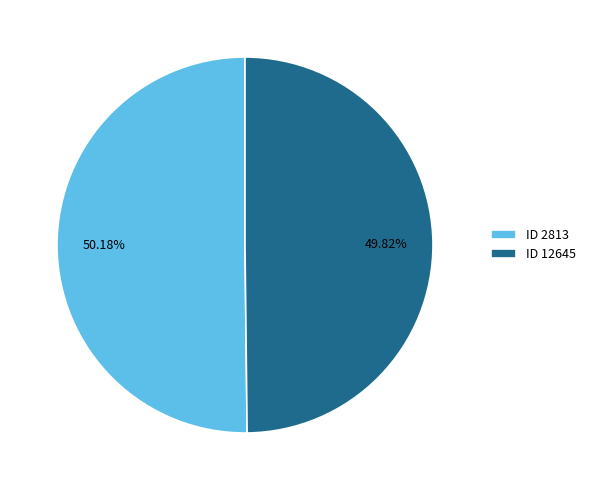

Combined, do ID 12645 and ID 2813 account for over 50%?

Yes